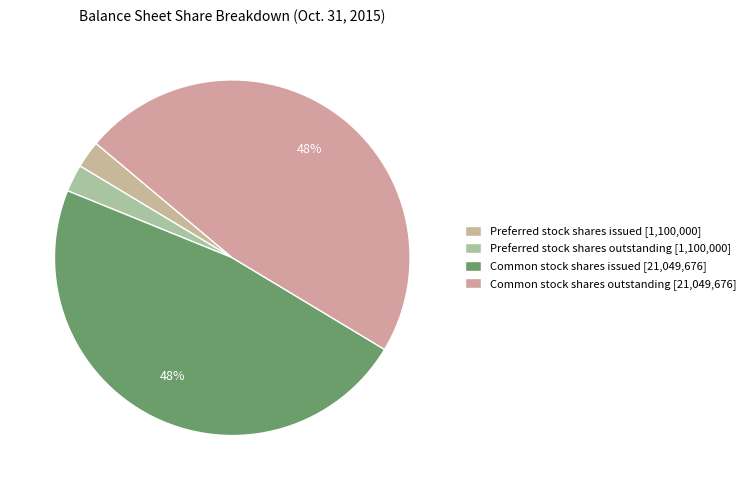

How many segments does this pie chart have?

4